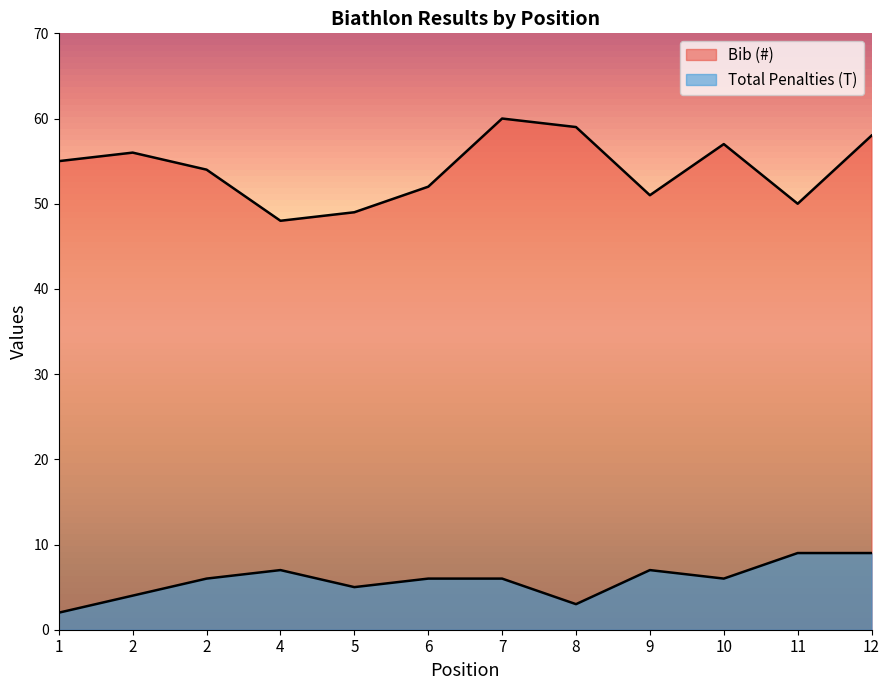

Reading left to right, list all the values displayed in this chart.

Bib (#): 1=55	2=56	2=54	4=48	5=49	6=52	7=60	8=59	9=51	10=57	11=50	12=58
Total Penalties (T): 1=2	2=4	2=6	4=7	5=5	6=6	7=6	8=3	9=7	10=6	11=9	12=9